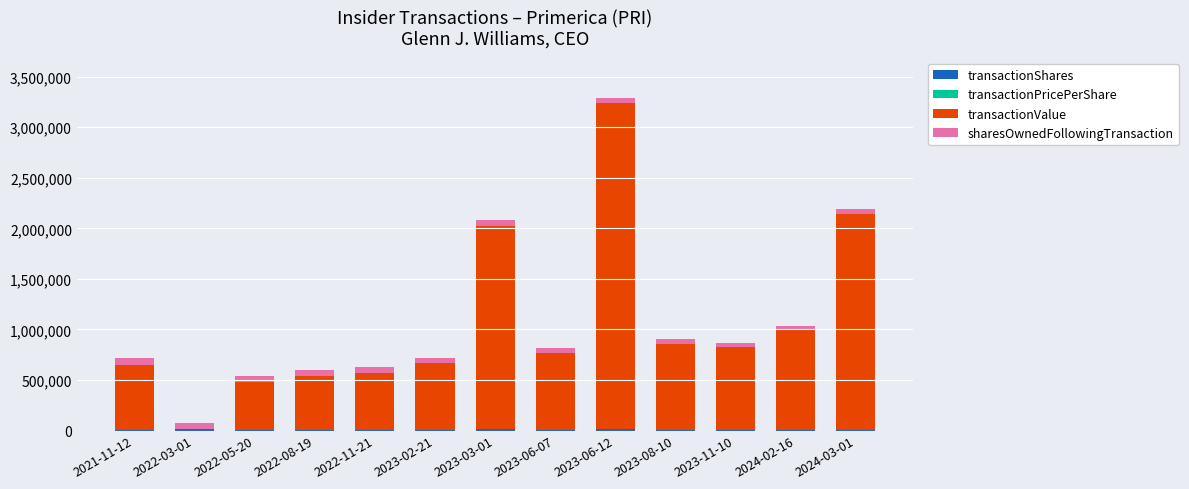

Are the bars horizontal?

No